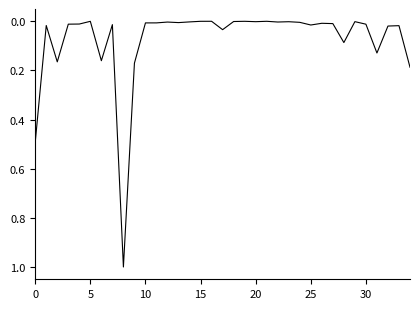

What is the difference between the maximum and minimum values?

1.0